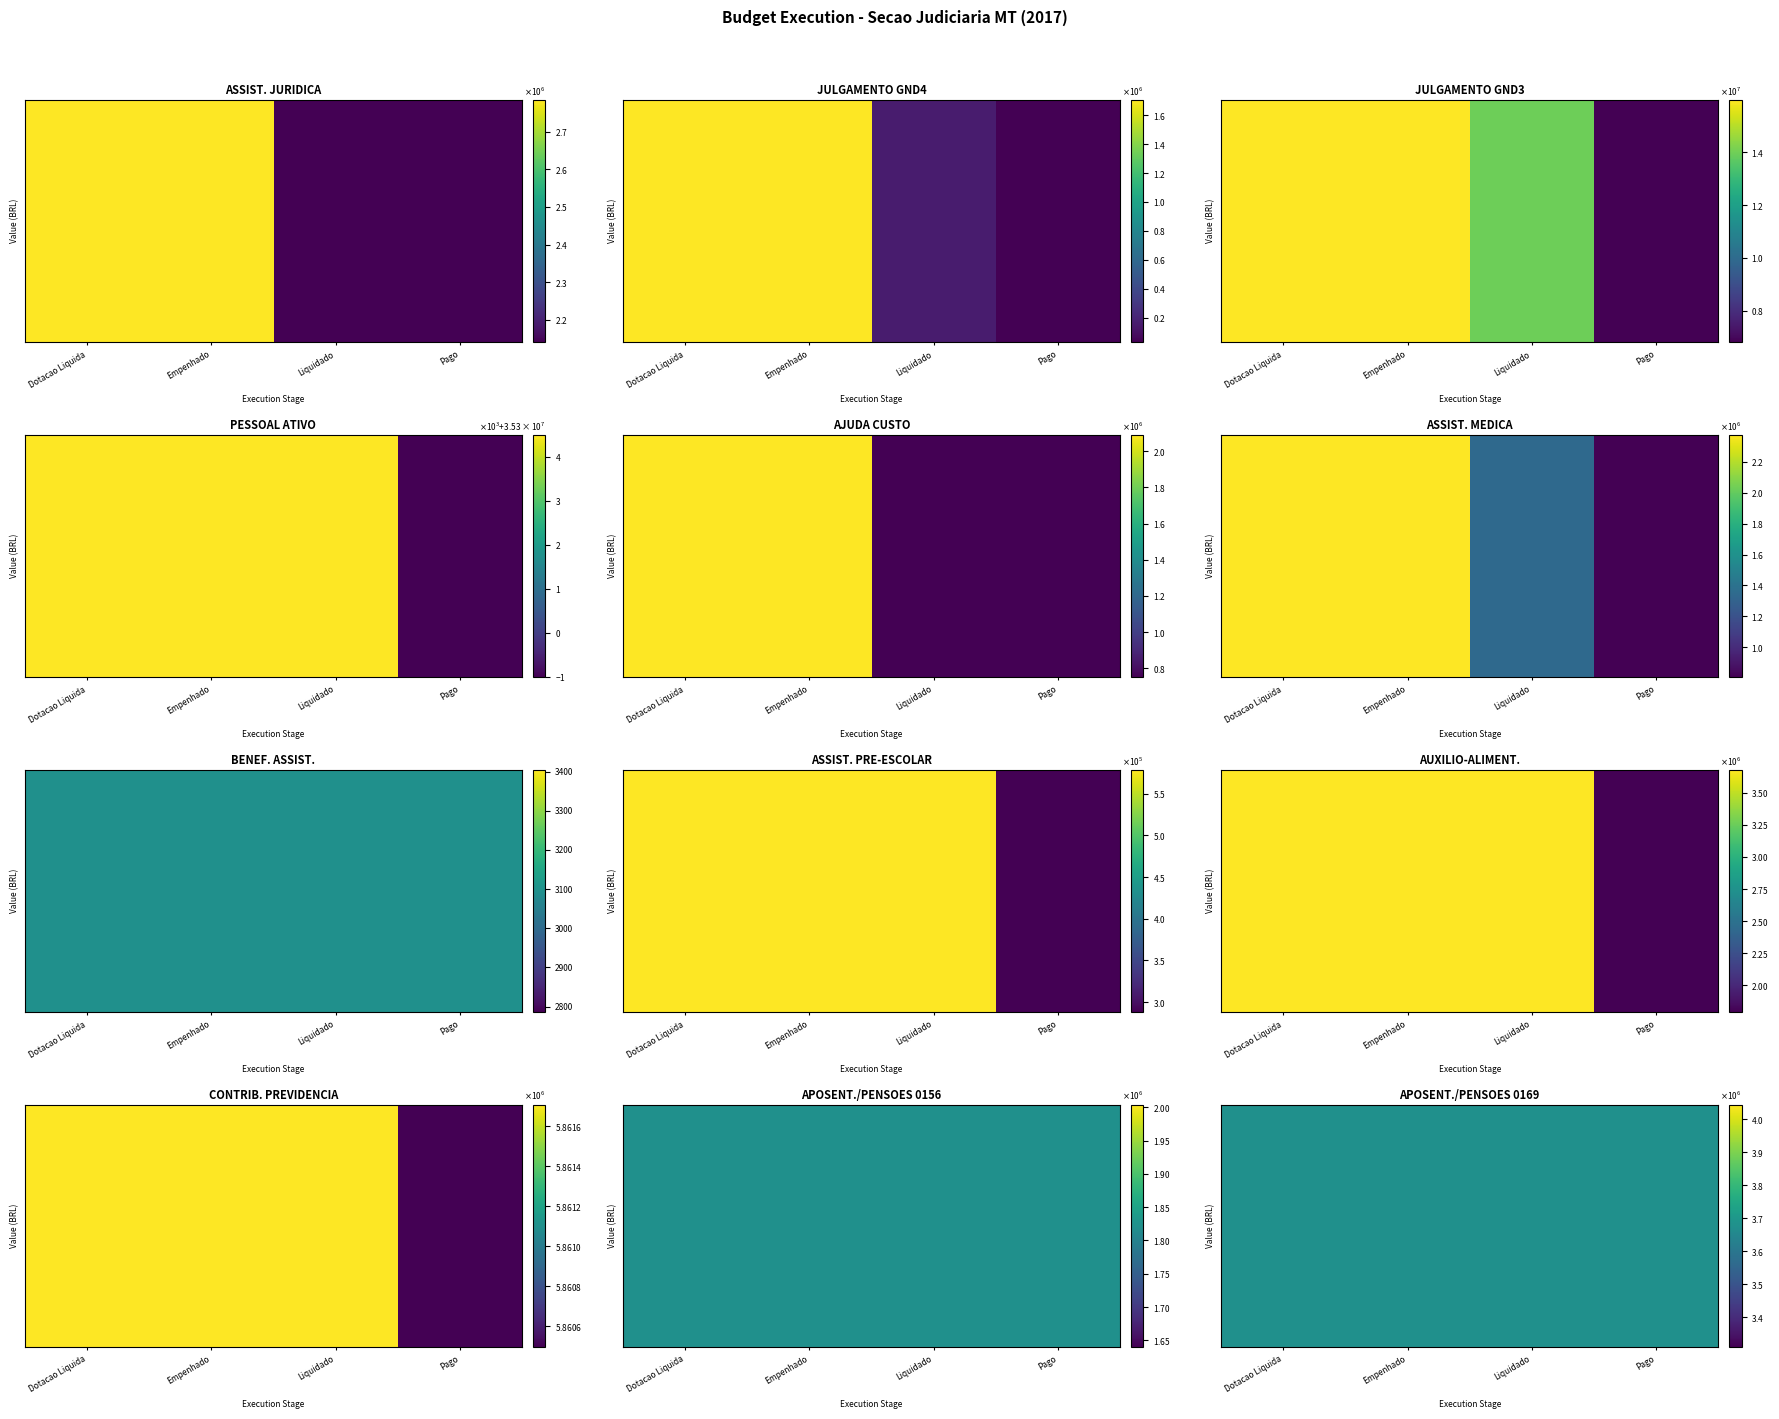

Where is JULGAMENTO DE CAUSAS (ORDINARIOS GND4) nearest to the value 868381?

Liquidado